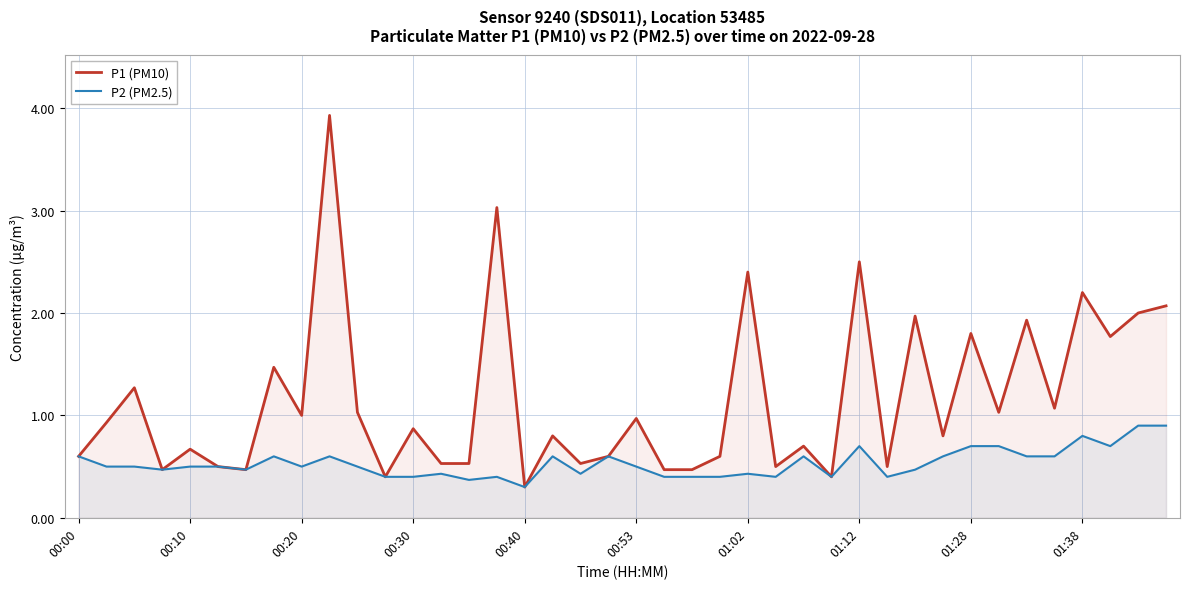

Reading right to left, extract all data points from this chart.

P1 (PM10): 2.1	2.0	1.8	2.2	1.1	1.9	1.0	1.8	0.8	2.0	0.5	2.5	0.4	0.7	0.5	2.4	0.6	0.5	0.5	1.0	0.6	0.5	0.8	0.3	3.0	0.5	0.5	0.9	0.4	1.0	3.9	1.0	1.5	0.5	0.5	0.7	0.5	1.3	0.9	0.6
P2 (PM2.5): 0.9	0.9	0.7	0.8	0.6	0.6	0.7	0.7	0.6	0.5	0.4	0.7	0.4	0.6	0.4	0.4	0.4	0.4	0.4	0.5	0.6	0.4	0.6	0.3	0.4	0.4	0.4	0.4	0.4	0.5	0.6	0.5	0.6	0.5	0.5	0.5	0.5	0.5	0.5	0.6